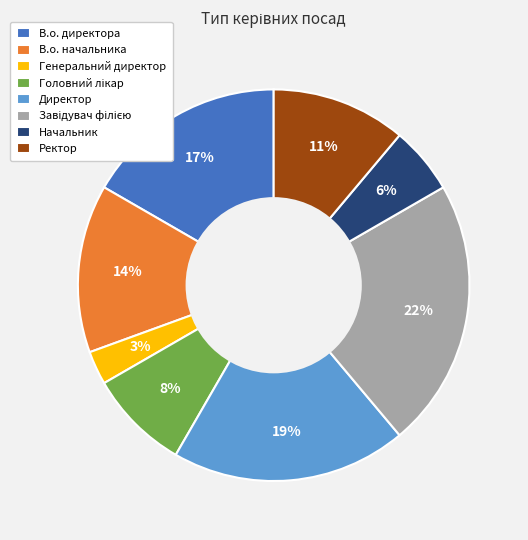

Do Начальник and Директор together represent more than half of the pie?

No